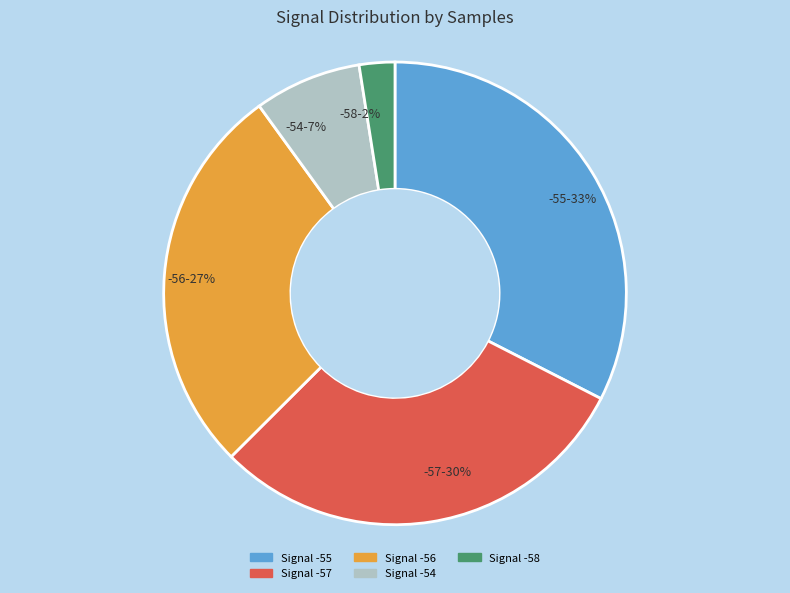

Is there a majority slice in this chart?

No